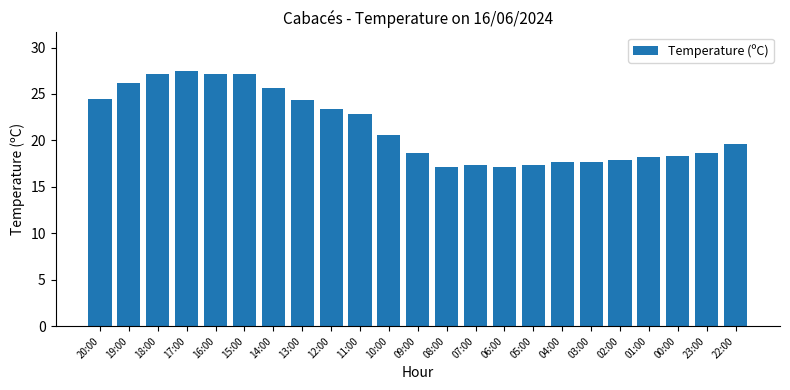

What is the label of the 19th bar from the right?

16:00